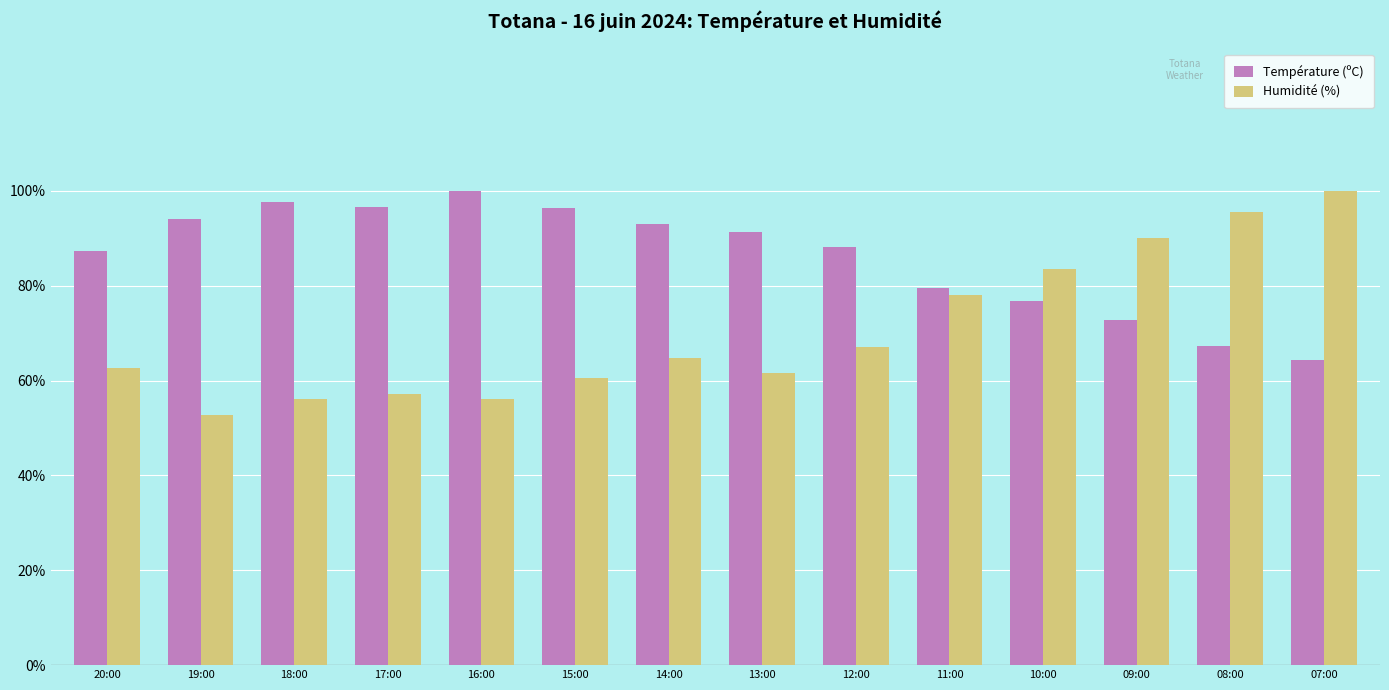

What are all the series names shown in the legend?

Température (ºC), Humidité (%)